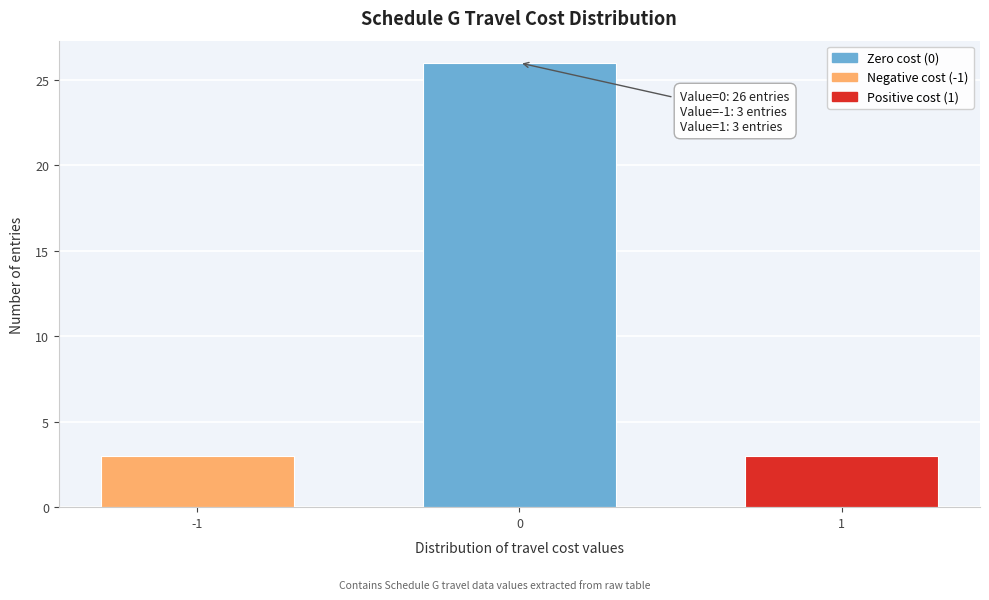

Reading left to right, transcribe all the data shown in this chart.

3	26	3